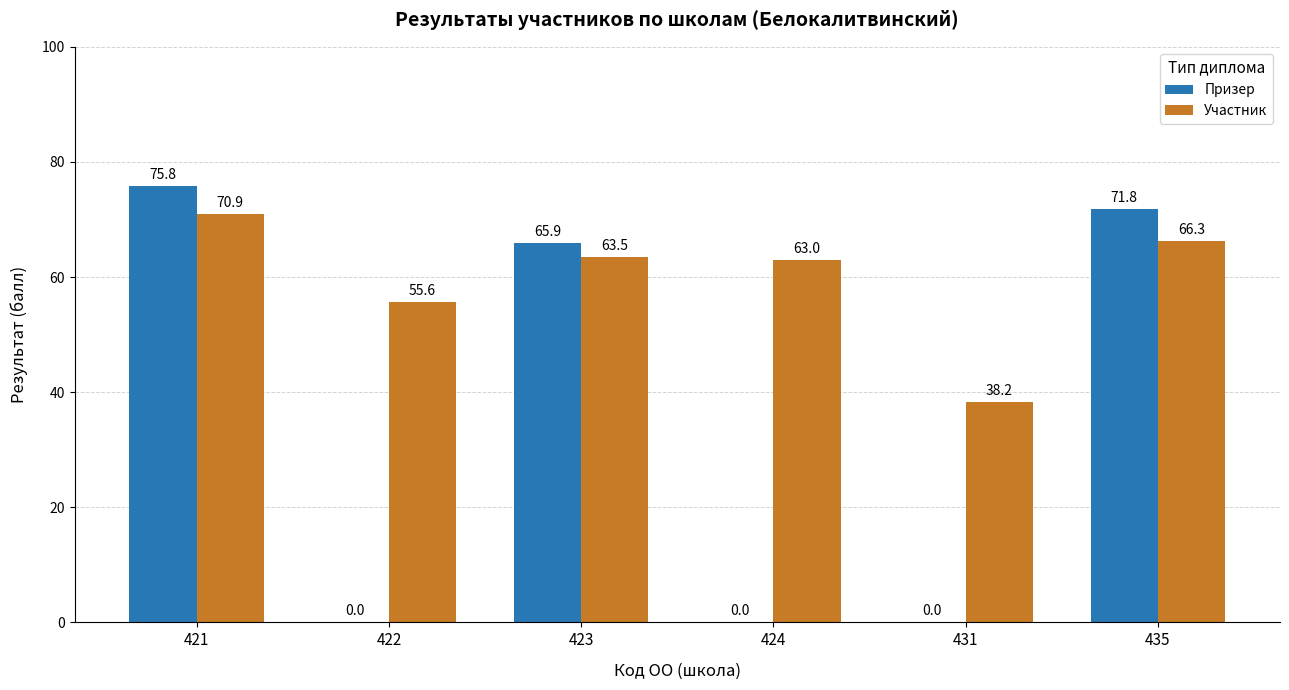

Between 422 and 423, which series saw the biggest shift?

Призер